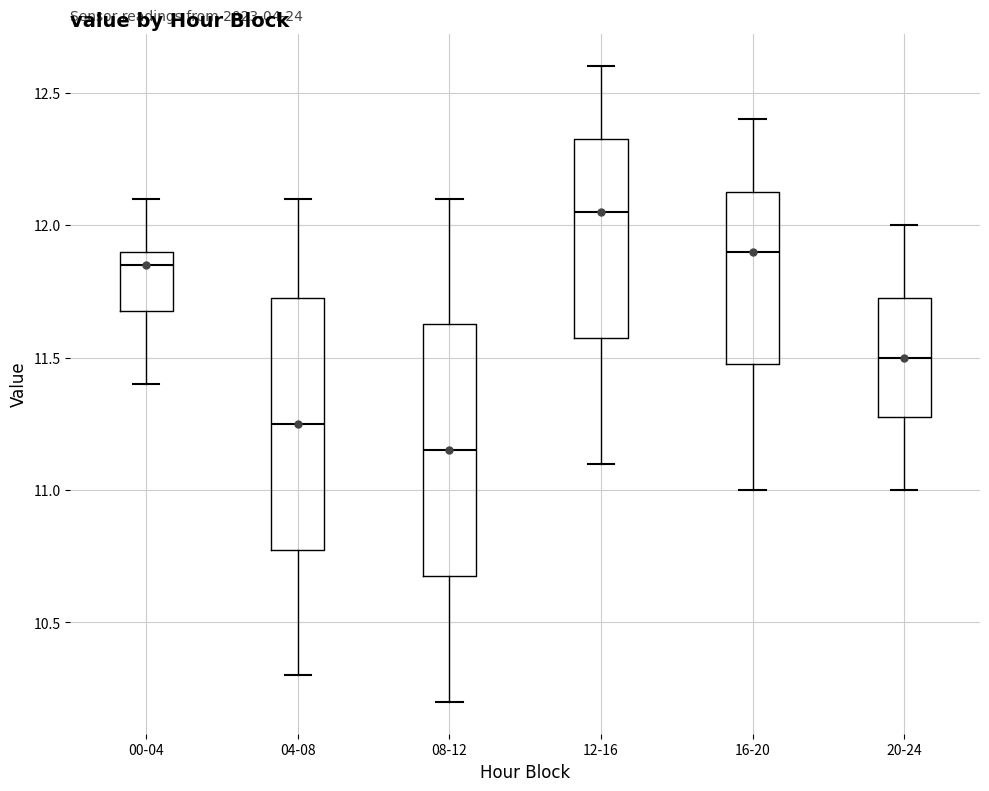

Which box has the highest median line?

12-16